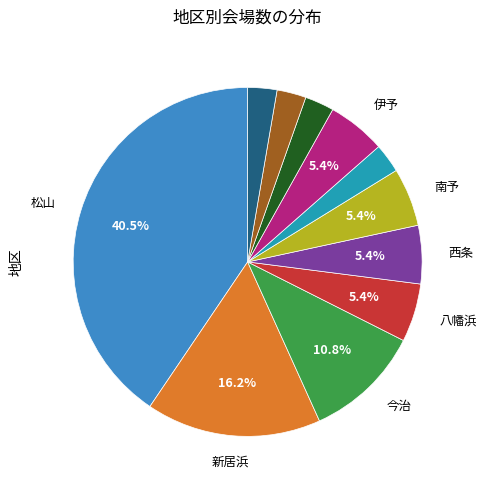

Is there a majority slice in this chart?

No